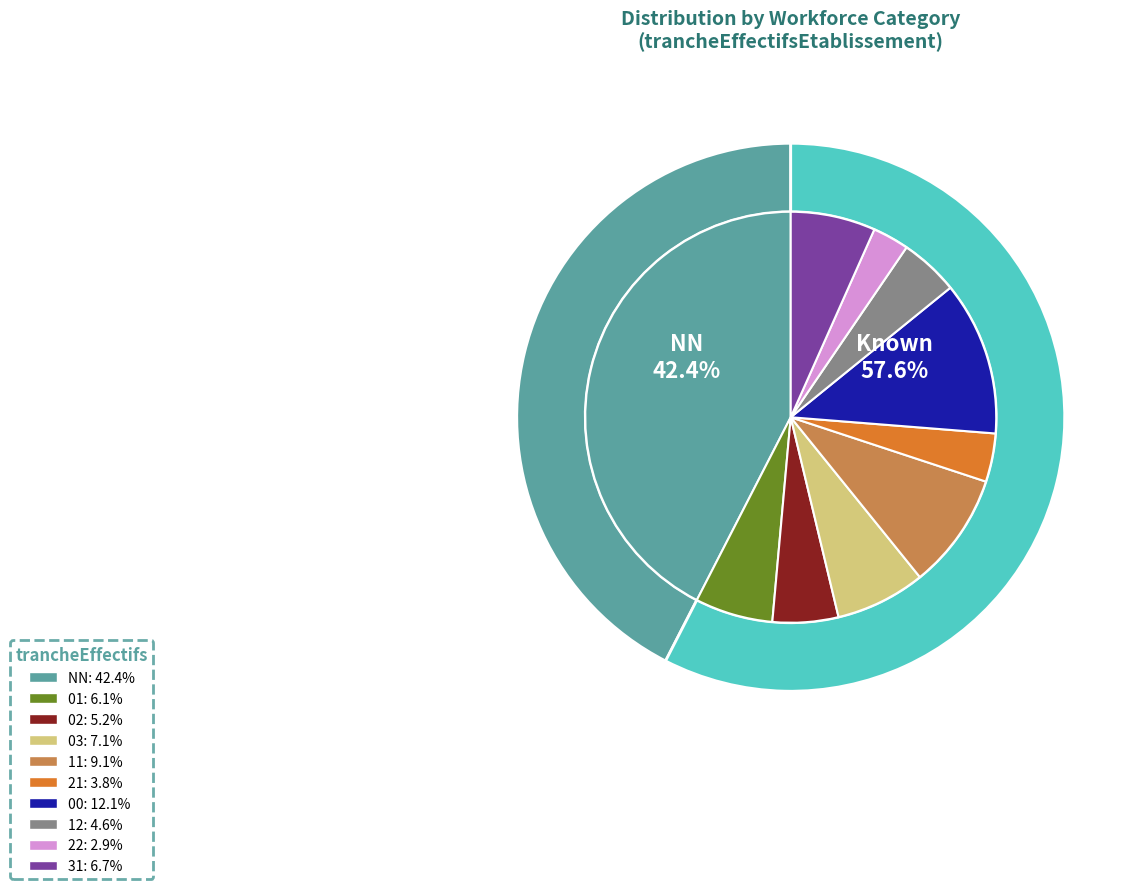

What percentage is the 03 slice, to the nearest percent?

7%